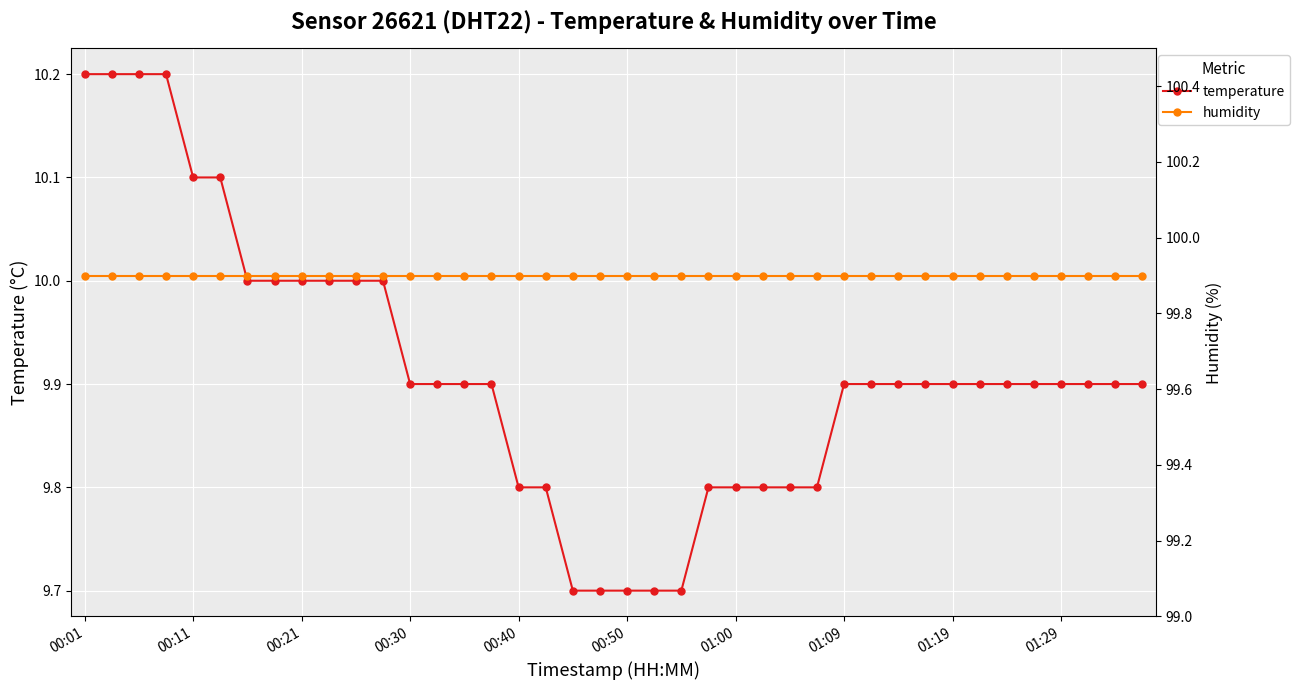

The temperature series shows 17.2 at 00:50. True or false?

False